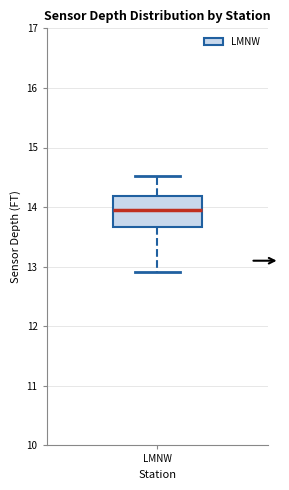

Where is the upper edge of the box for LMNW on the y-axis? The values are not printed on the chart, so give them approximately, as read against the axis.

14.2